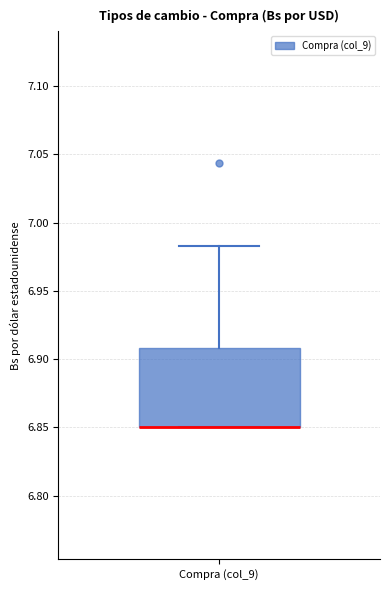

Read this box plot against the y-axis: the position of the median line, the range covered by the box, and the ends of both whiskers. The values are not printed on the chart, so give them approximately, as read against the axis.

median 6.850 (drawn on the box's lower edge), box 6.850 to 6.910, whiskers 6.850 to 6.985